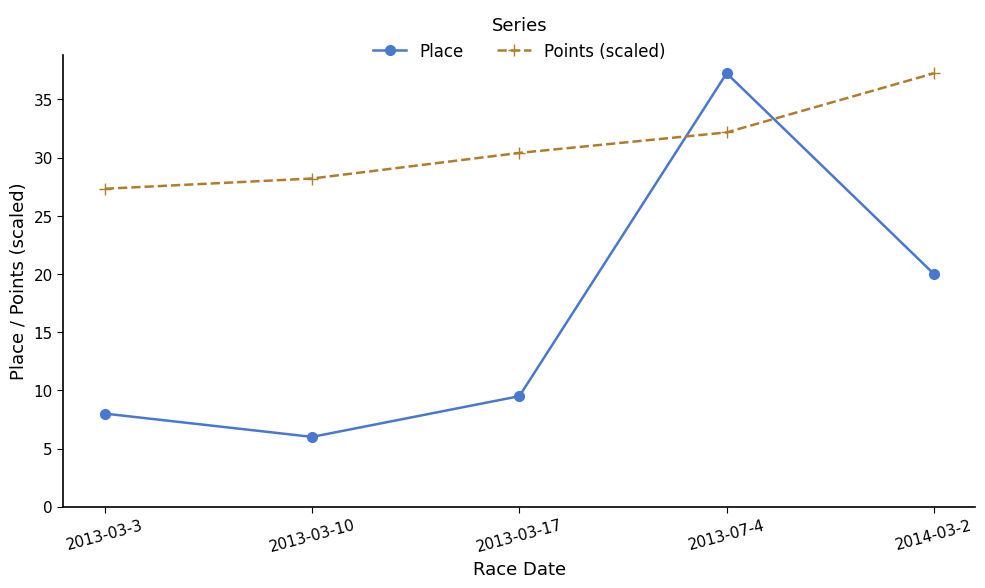

At which category is the sum across all series the highest?

2013-07-4